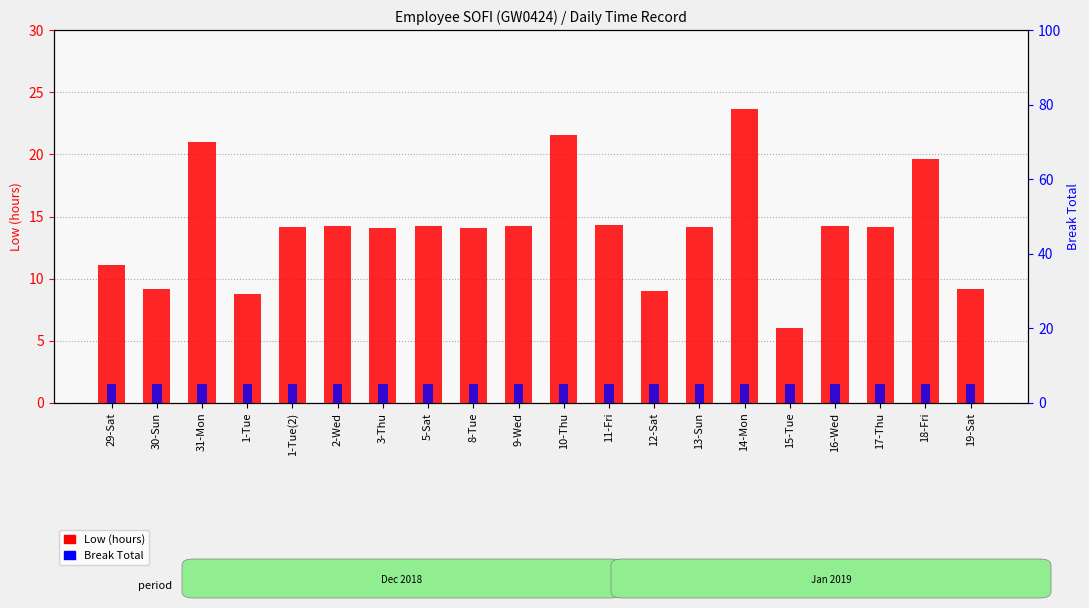

Which series changed the most between 10-Thu and 17-Thu?

Low (hours)